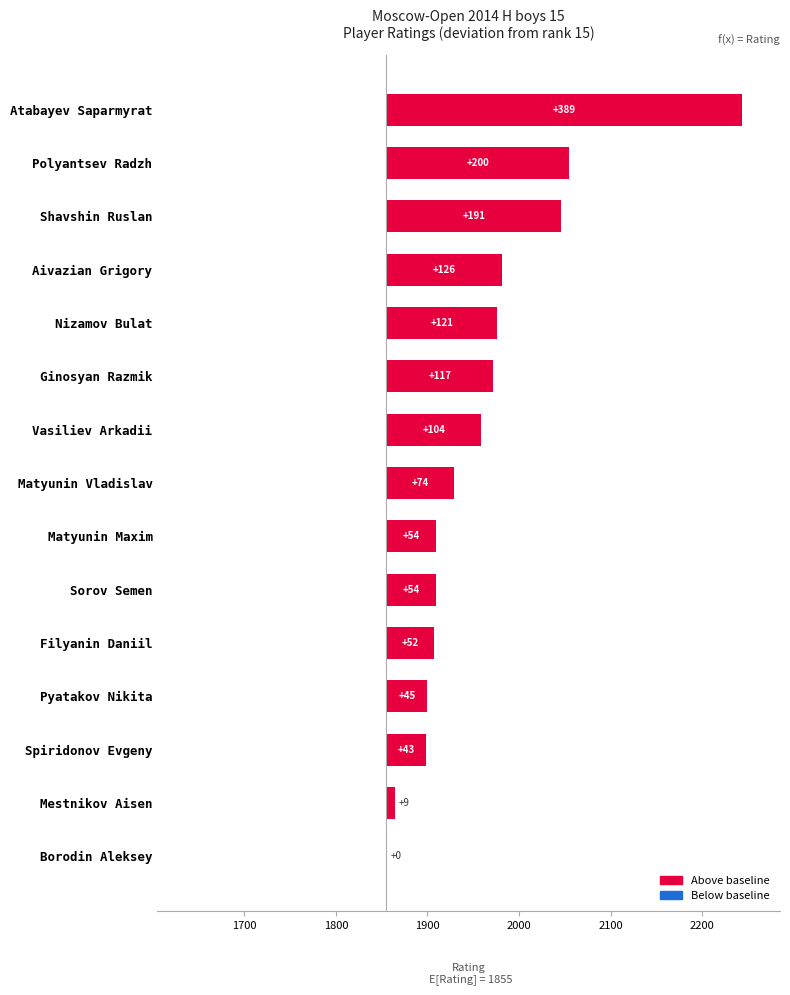

What is the difference between the maximum and minimum values?

389